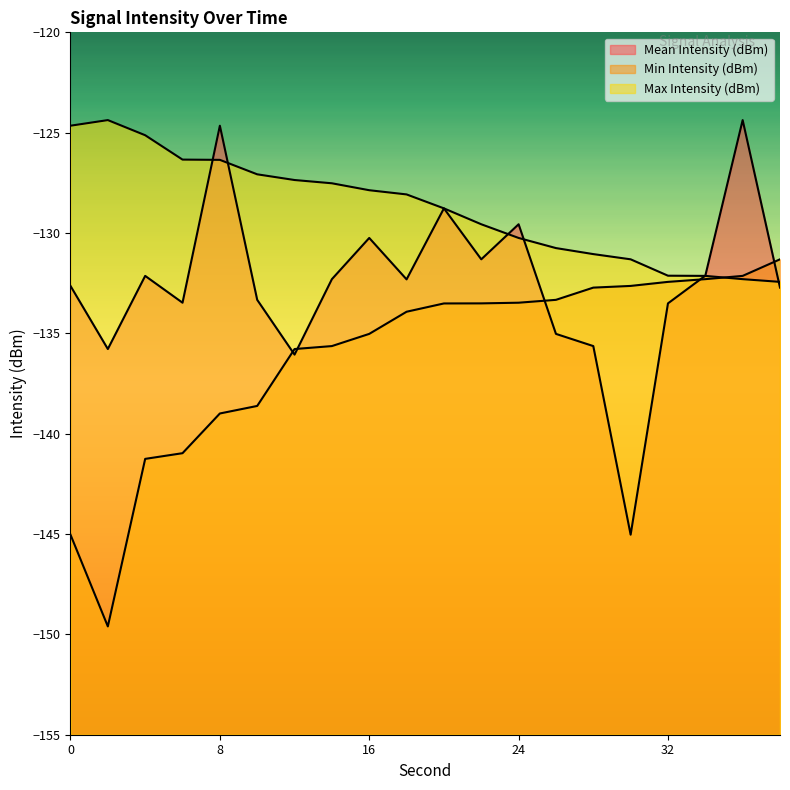

What is the smallest value displayed?

-149.6